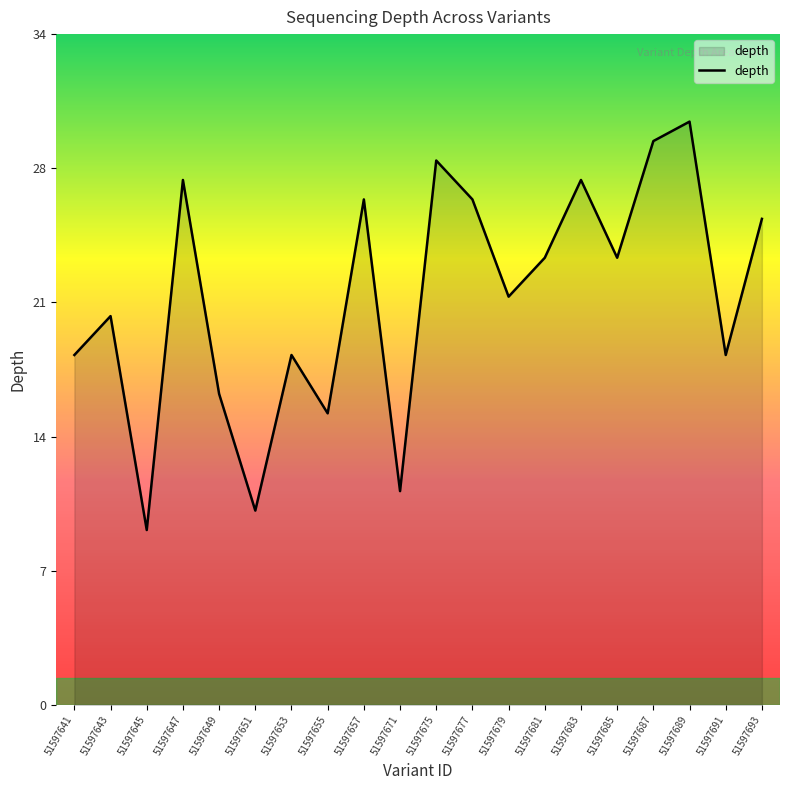

Is this an area chart (filled region under the line)?

Yes